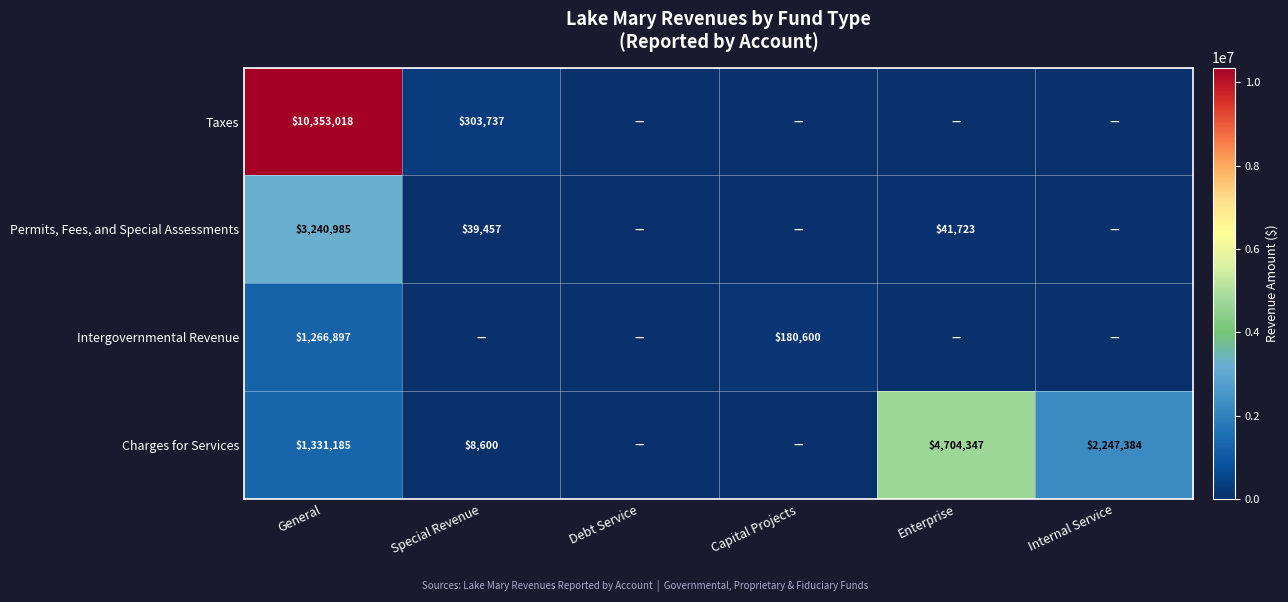

What is the total value across all series at General?

16192085